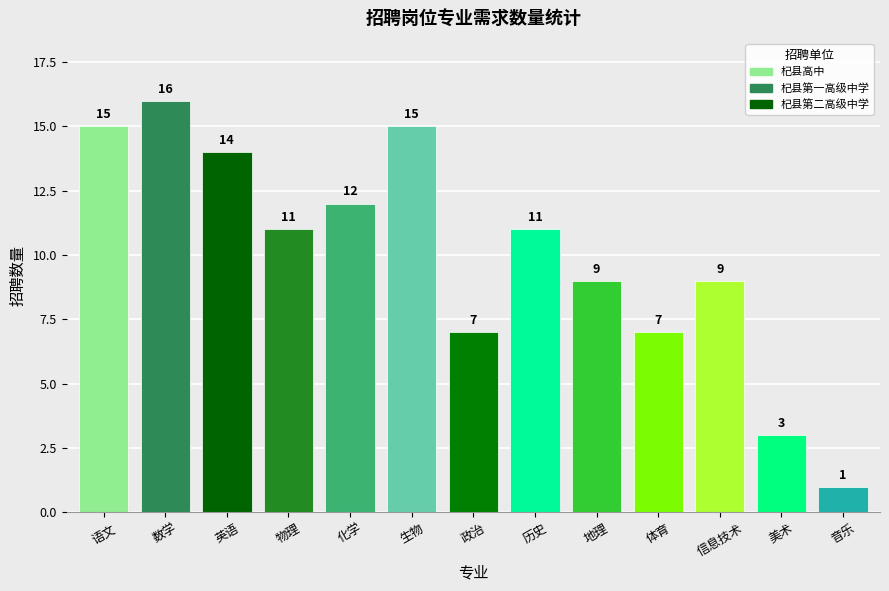

Which category has the lowest value across all series?

音乐